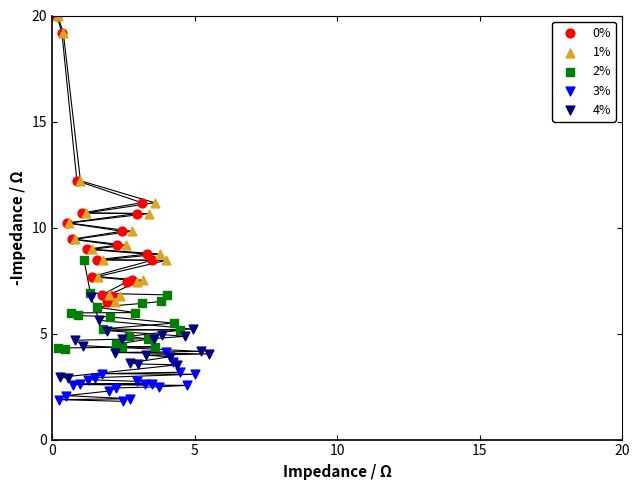

Which series contains the lowest Y value?

3%